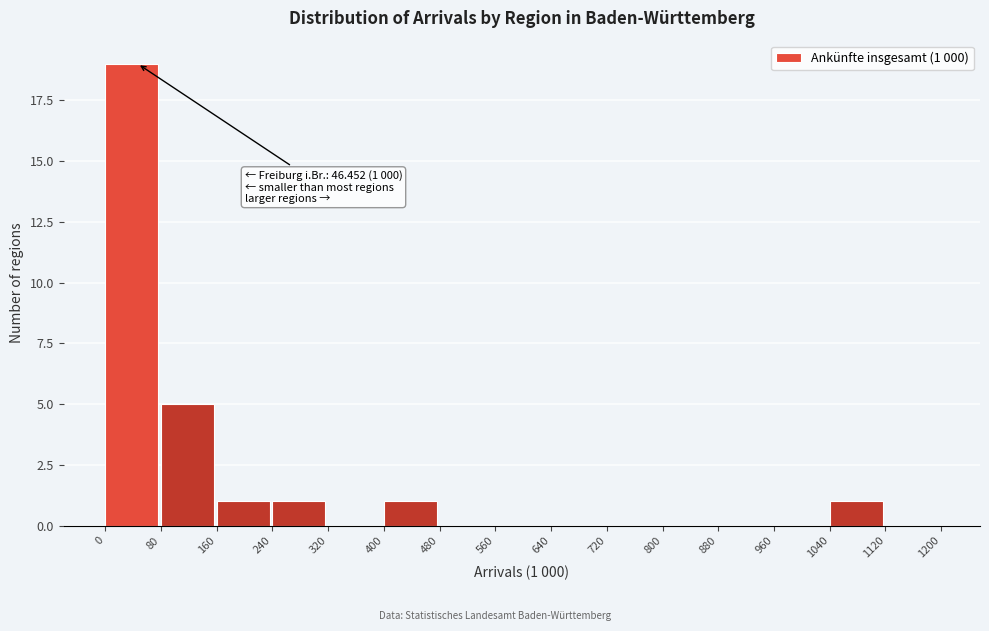

Over which range of the x-axis is the bar tallest?

0 to 80